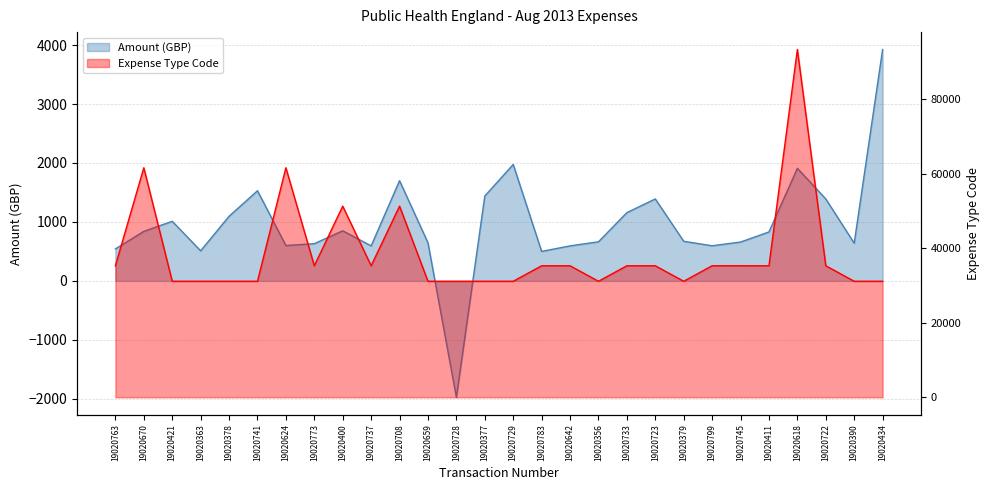

What is the label of the 25th point from the left?

19020618